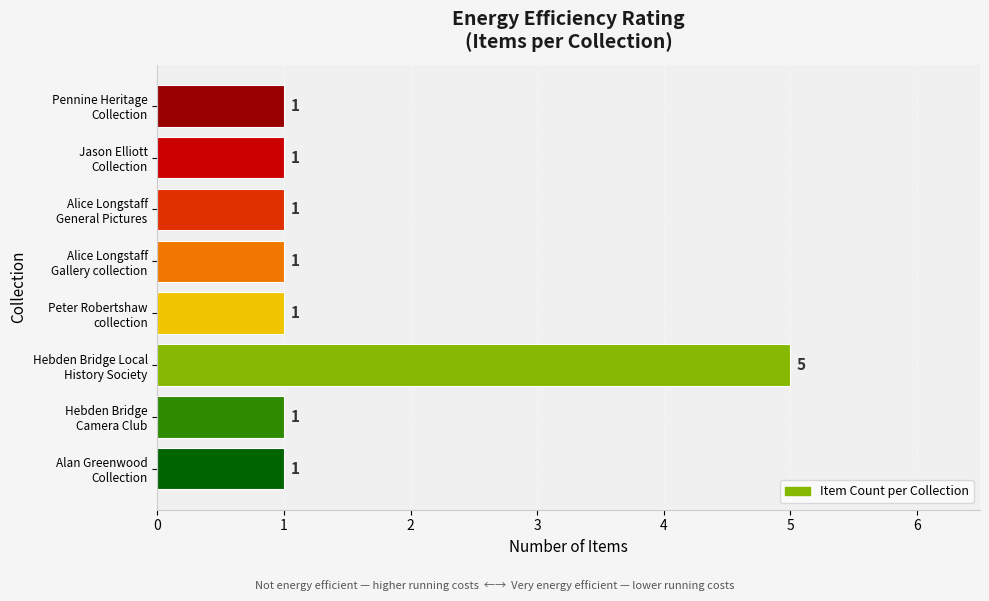

What is the sum of all values?

12